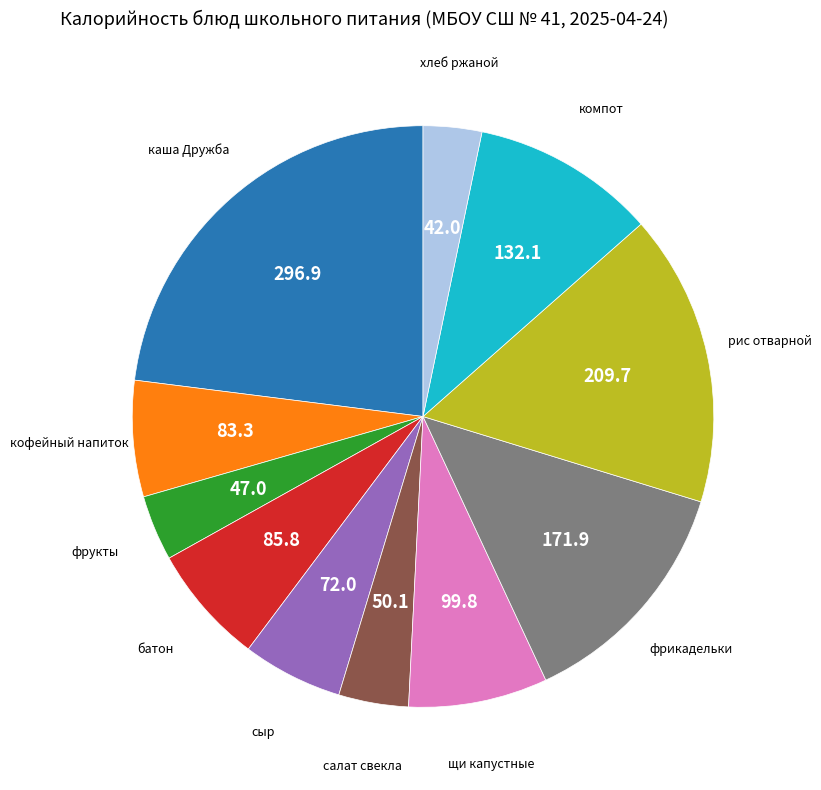

How many slices are in this pie chart?

11